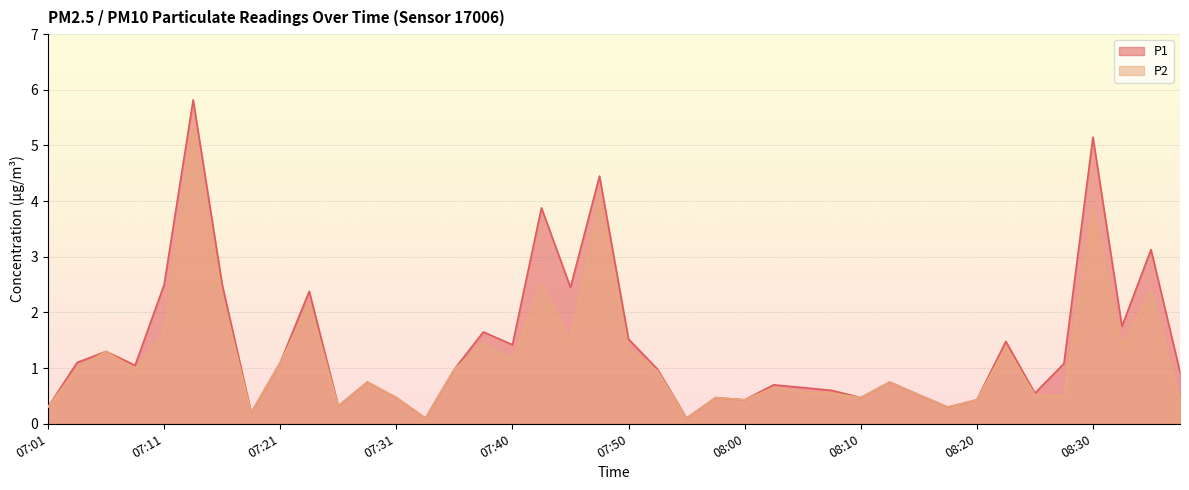

At which category does P2 reach its first local valley?

07:08